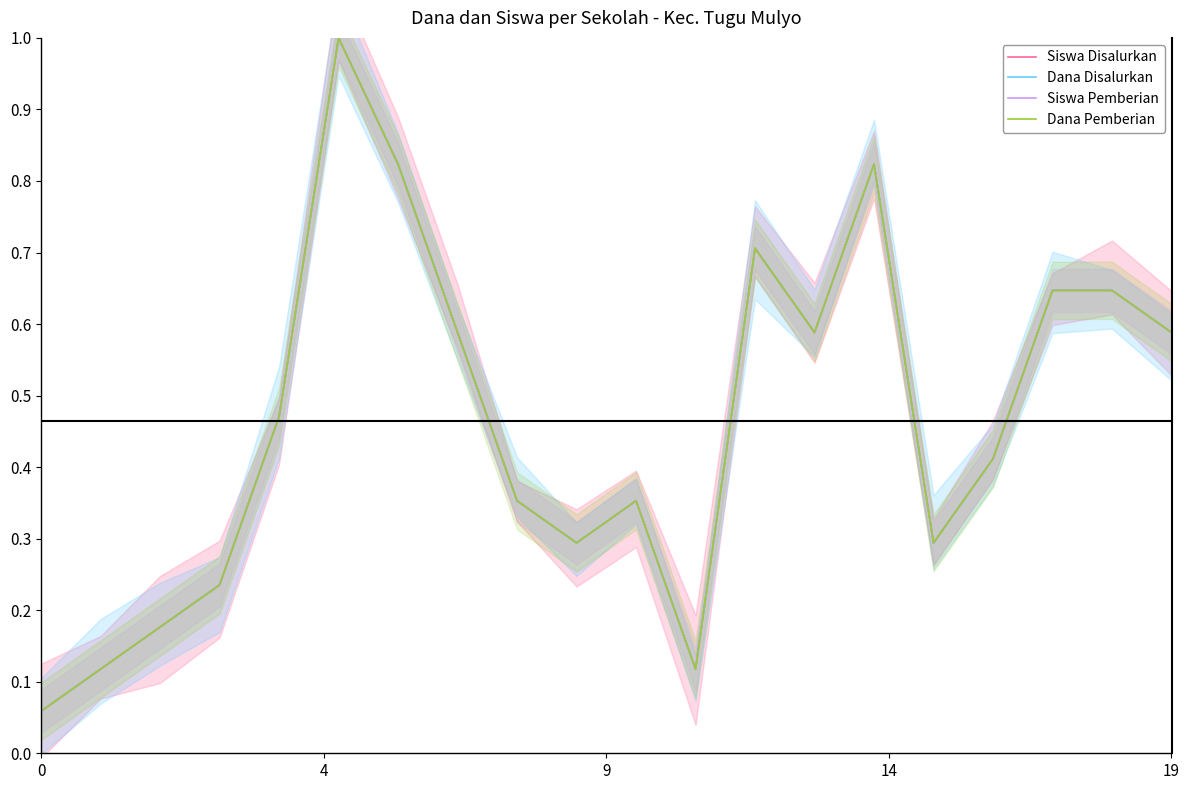

Is the value of Siswa Pemberian at 0 greater than the value of Dana Disalurkan at 15?

No